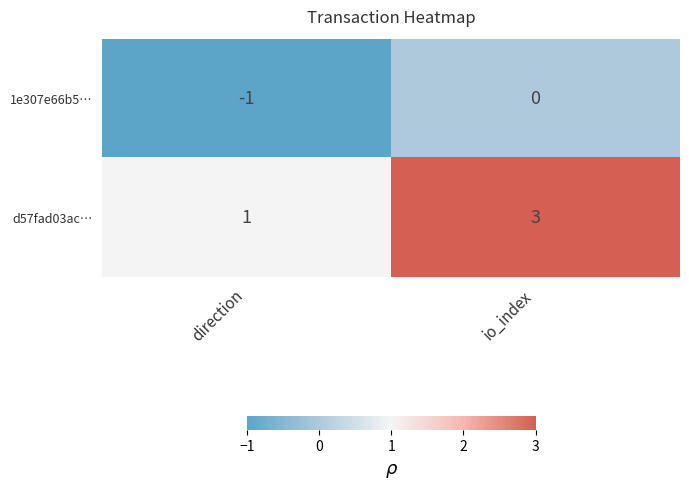

How many distinct data groups are displayed?

2